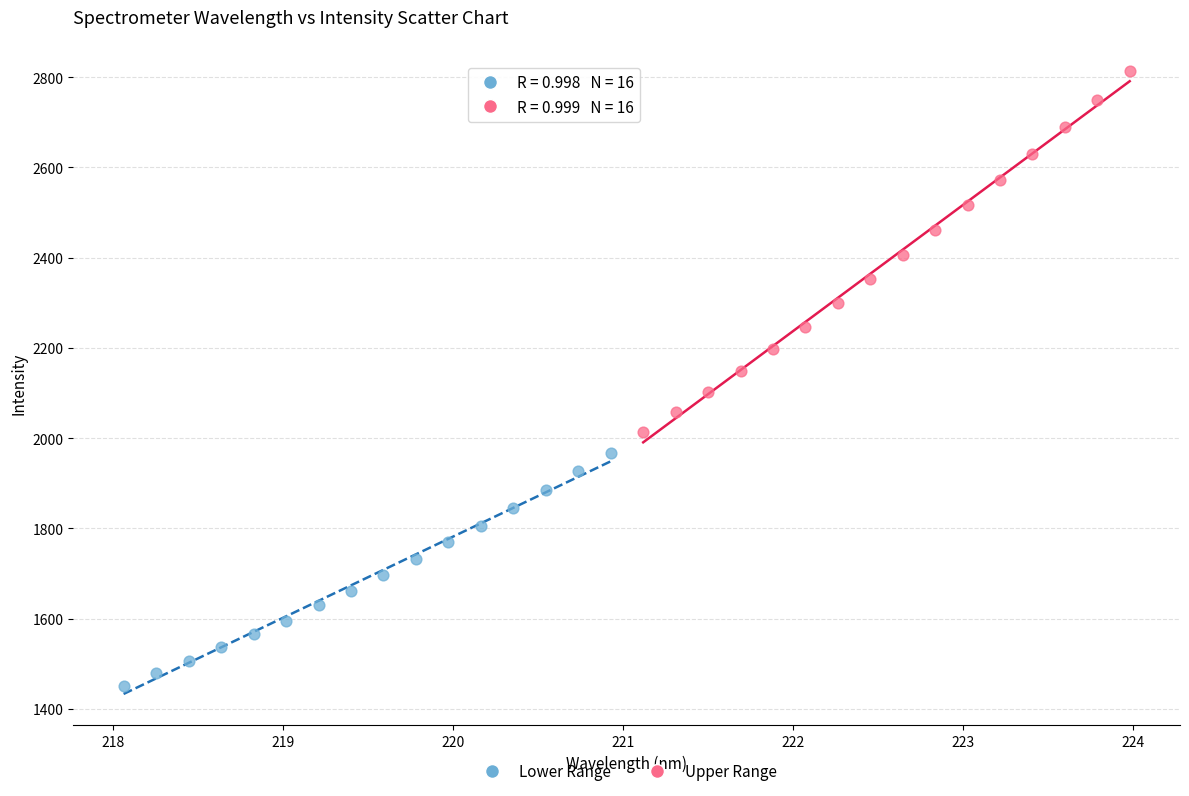

Which series reaches the minimum Y coordinate?

Lower Range